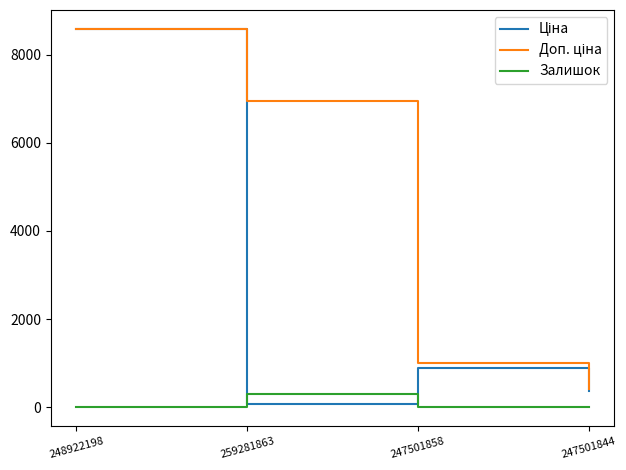

What is the highest value of the Залишок series?

298.0